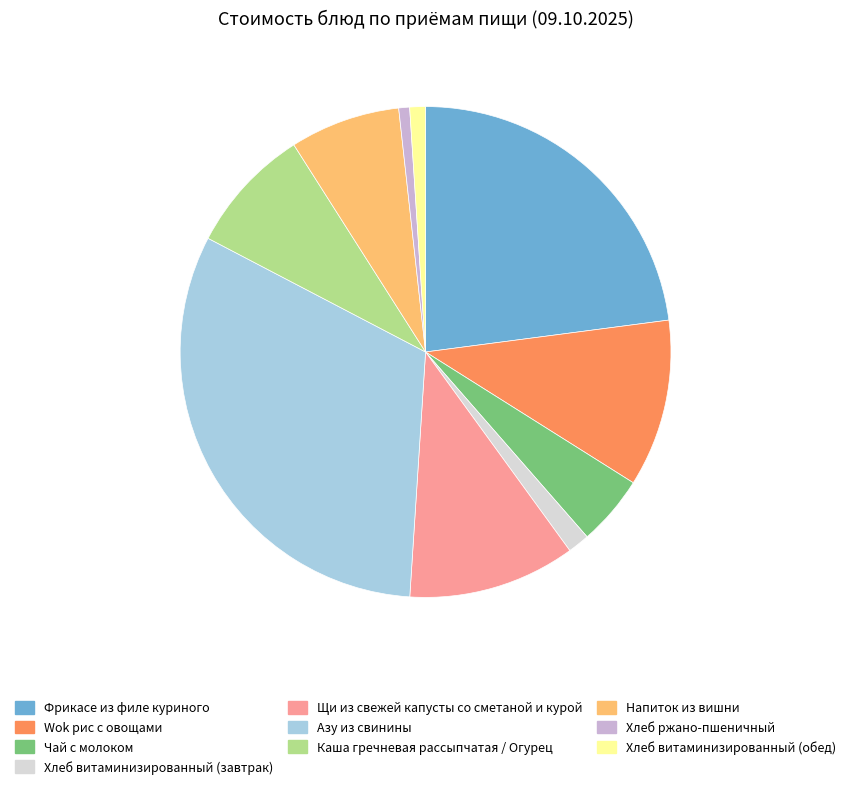

What is the largest slice in the pie chart?

Азу из свинины